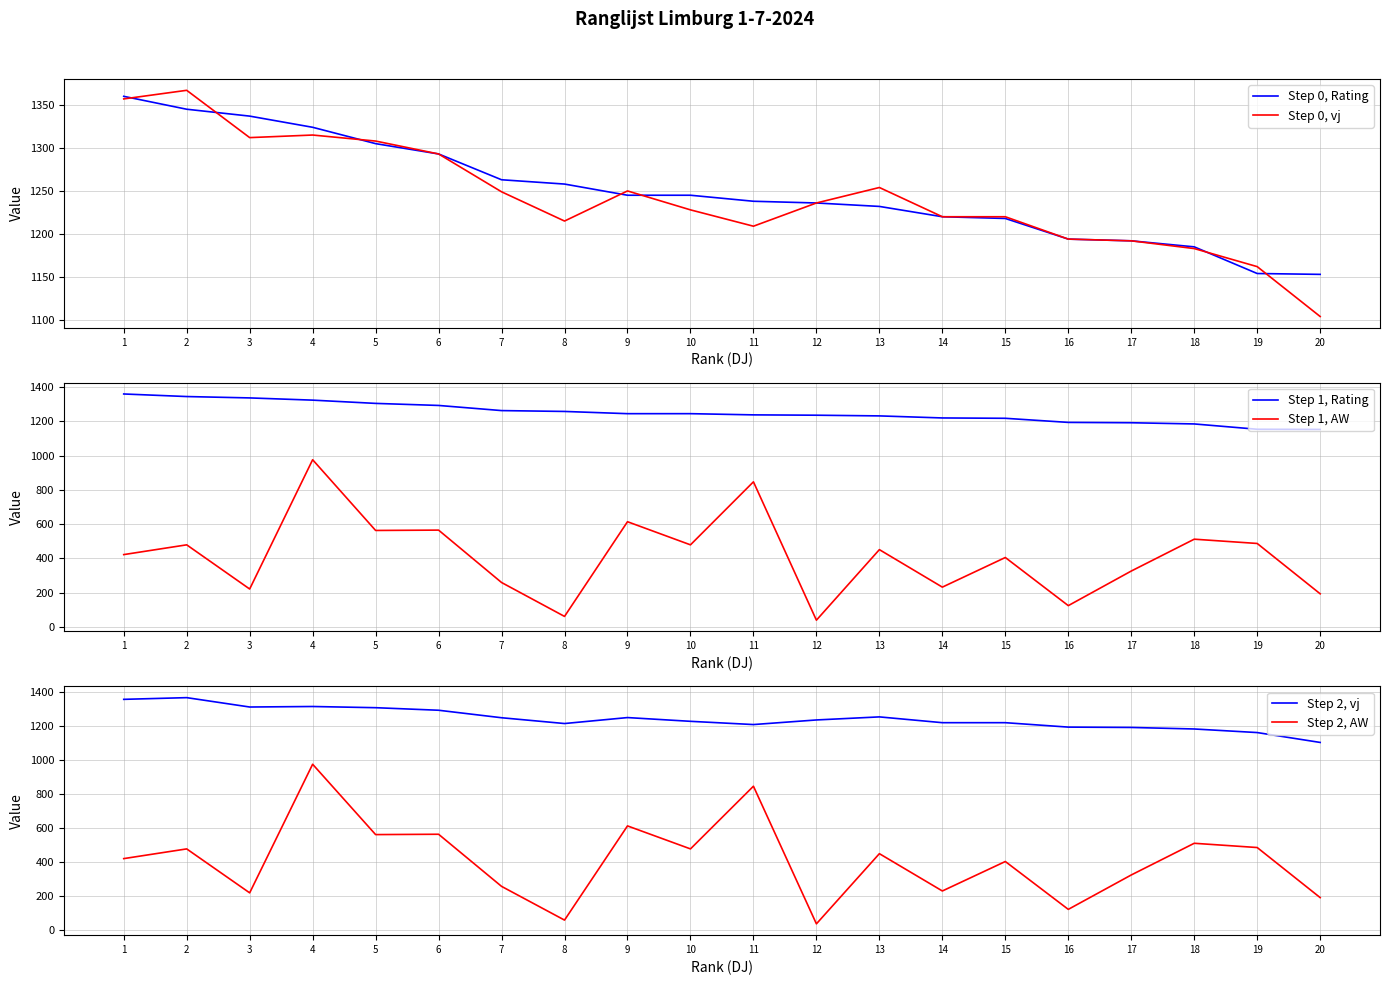

True or false: Step 2, AW and Step 0, vj intersect in this chart.

False